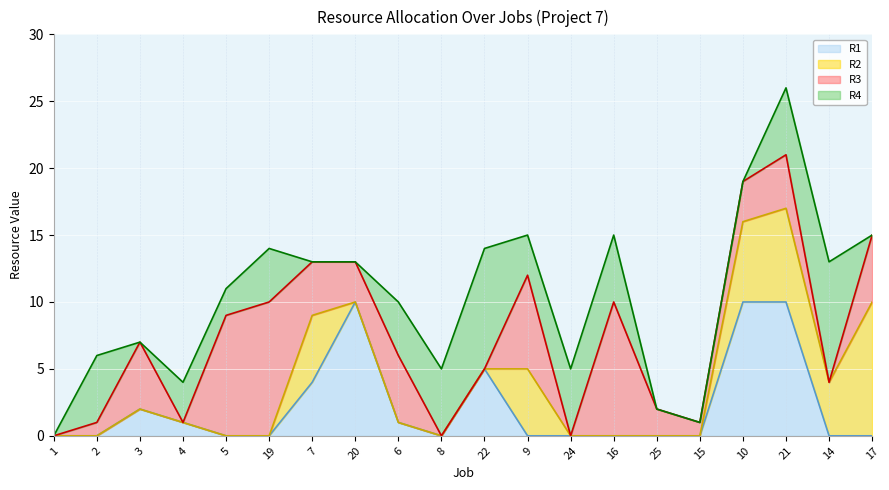

What is the average value of the R1 (line) series?

2